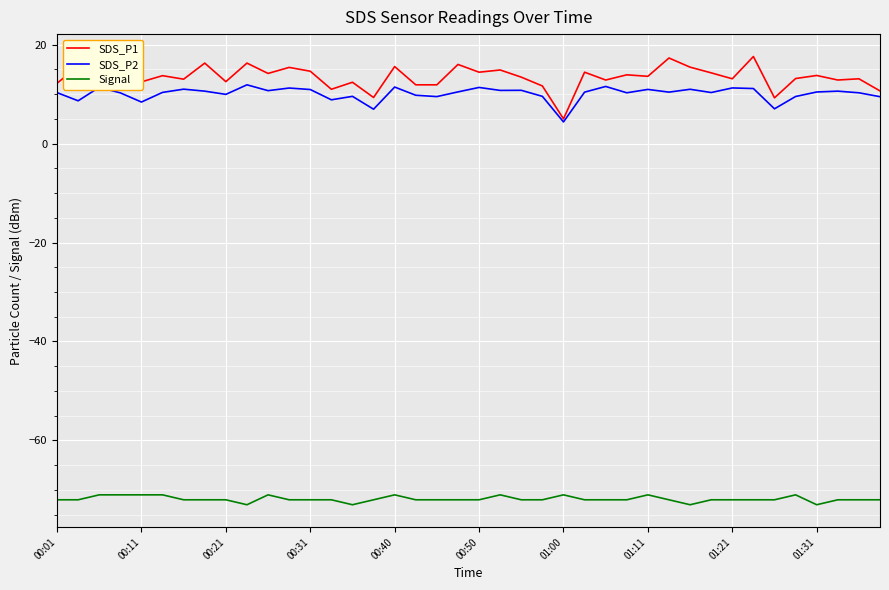

True or false: SDS_P2 and Signal cross at least once.

False